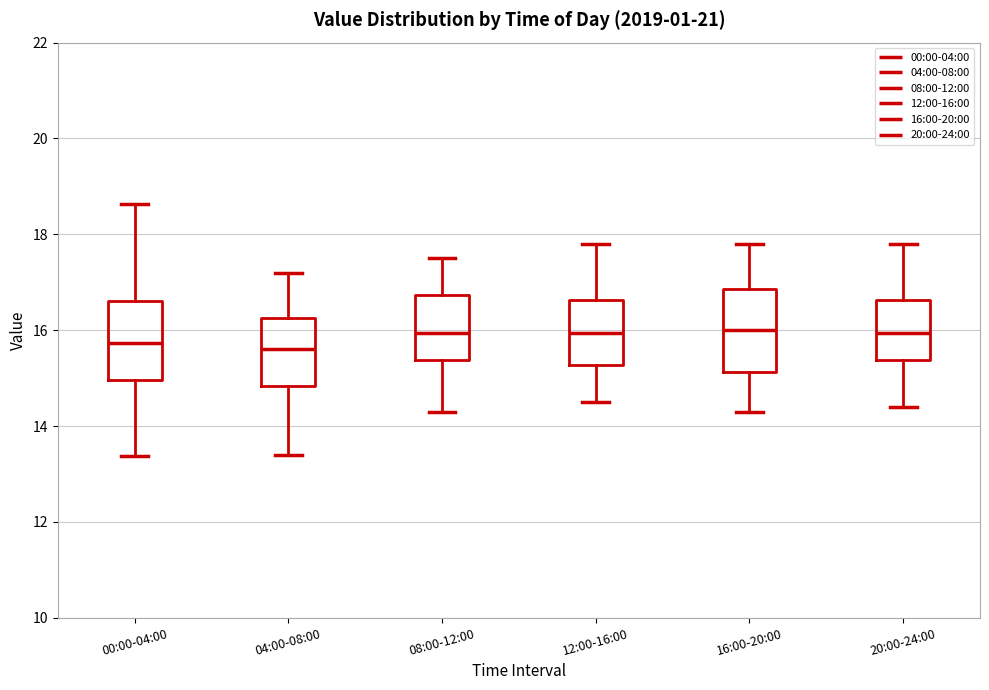

Reading left to right, transcribe this box plot: for each box, give where its median line is, the range the box spans, and where its two whiskers end, as read against the y-axis. The values are not printed on the chart, so give them approximately, as read against the axis.

00:00-04:00: median 15.8, box 15.0 to 16.6, whiskers 13.4 to 18.6
04:00-08:00: median 15.6, box 14.8 to 16.2, whiskers 13.4 to 17.2
08:00-12:00: median 16.0, box 15.4 to 16.8, whiskers 14.4 to 17.6
12:00-16:00: median 16.0, box 15.2 to 16.6, whiskers 14.6 to 17.8
16:00-20:00: median 16.0, box 15.2 to 16.8, whiskers 14.4 to 17.8
20:00-24:00: median 16.0, box 15.4 to 16.6, whiskers 14.4 to 17.8